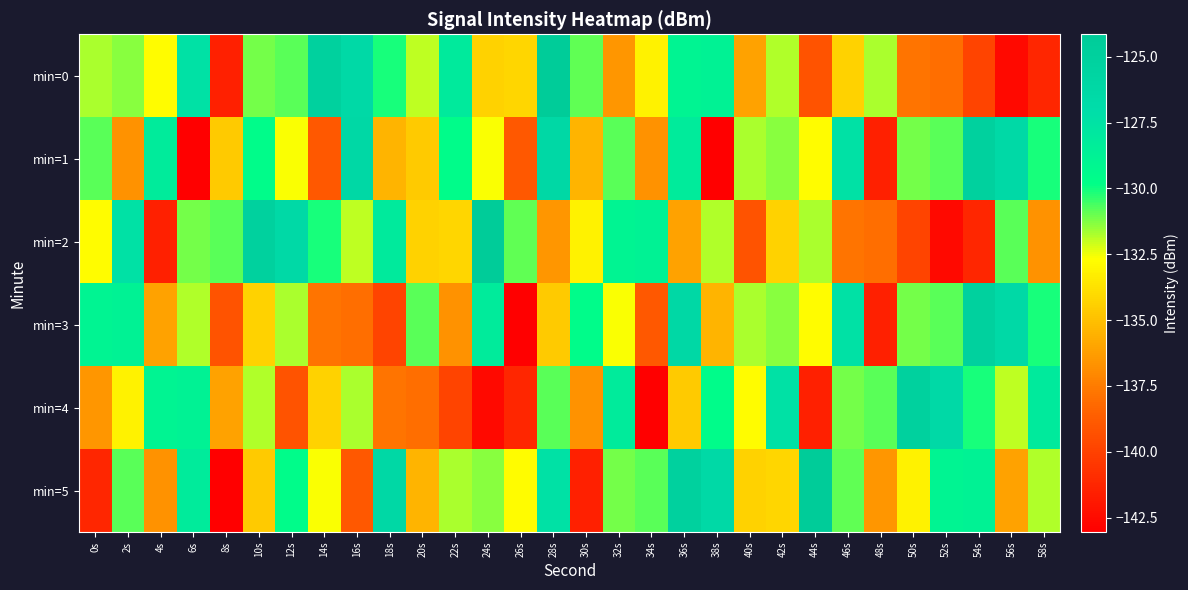

How many data points does each series have?

30